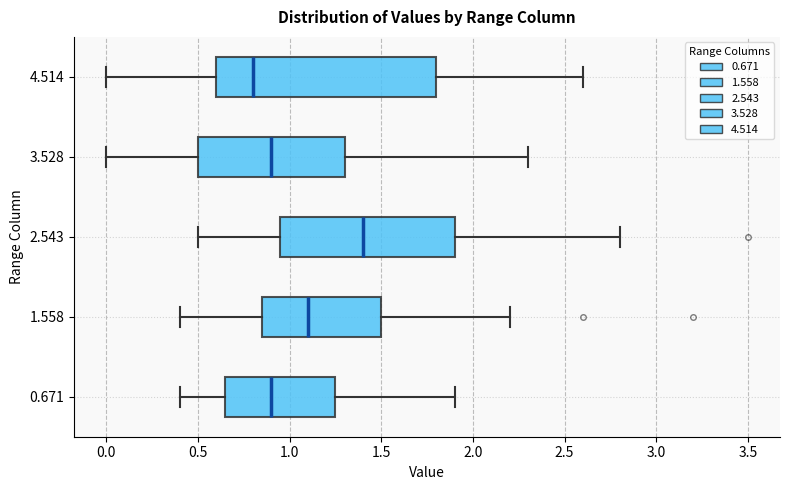

Reading bottom to top, transcribe this box plot: for each box, give where its median line is, the range the box spans, and where its two whiskers end, as read against the x-axis. The values are not printed on the chart, so give them approximately, as read against the axis.

0.671: median 0.90, box 0.65 to 1.25, whiskers 0.40 to 1.90
1.558: median 1.10, box 0.85 to 1.50, whiskers 0.40 to 2.20
2.543: median 1.40, box 0.95 to 1.90, whiskers 0.50 to 2.80
3.528: median 0.90, box 0.50 to 1.30, whiskers 0.00 to 2.30
4.514: median 0.80, box 0.60 to 1.80, whiskers 0.00 to 2.60